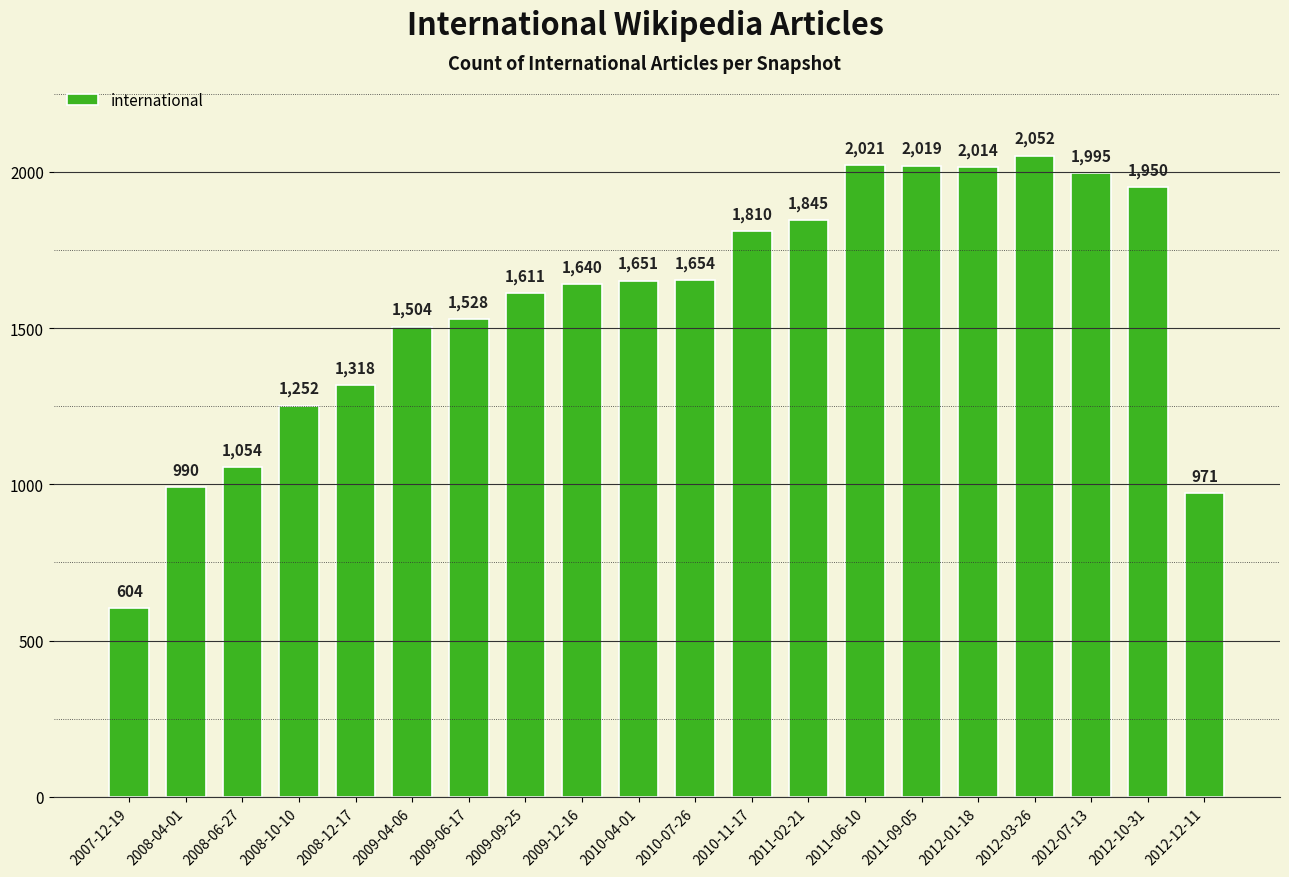

Which has a higher value, 2010-04-01 or 2009-04-06?

2010-04-01